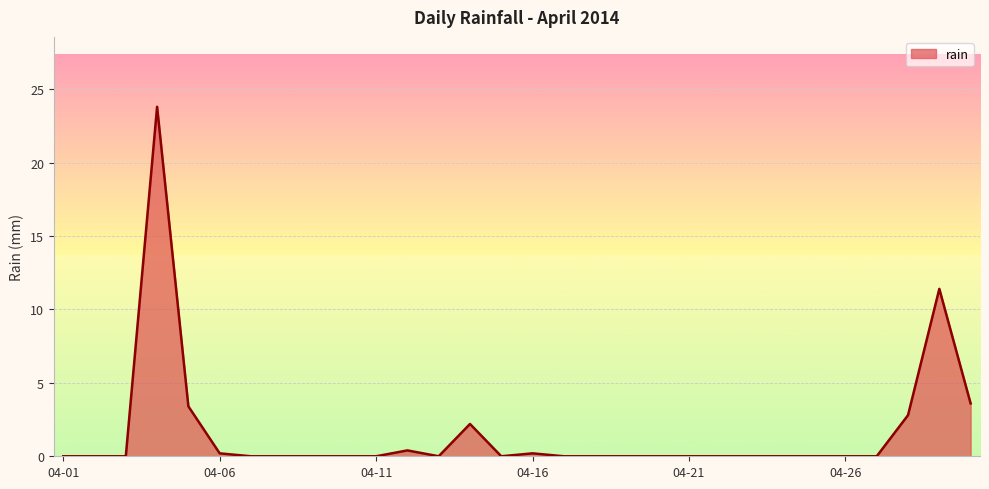

What is the maximum value shown in the chart?

23.8